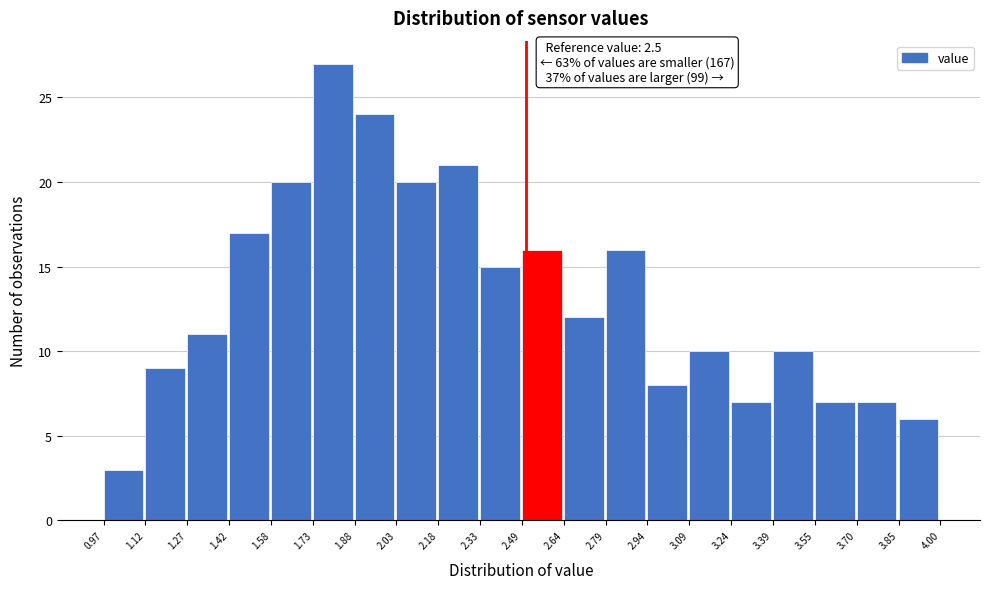

Over which range of the x-axis is the bar tallest?

1.73 to 1.88